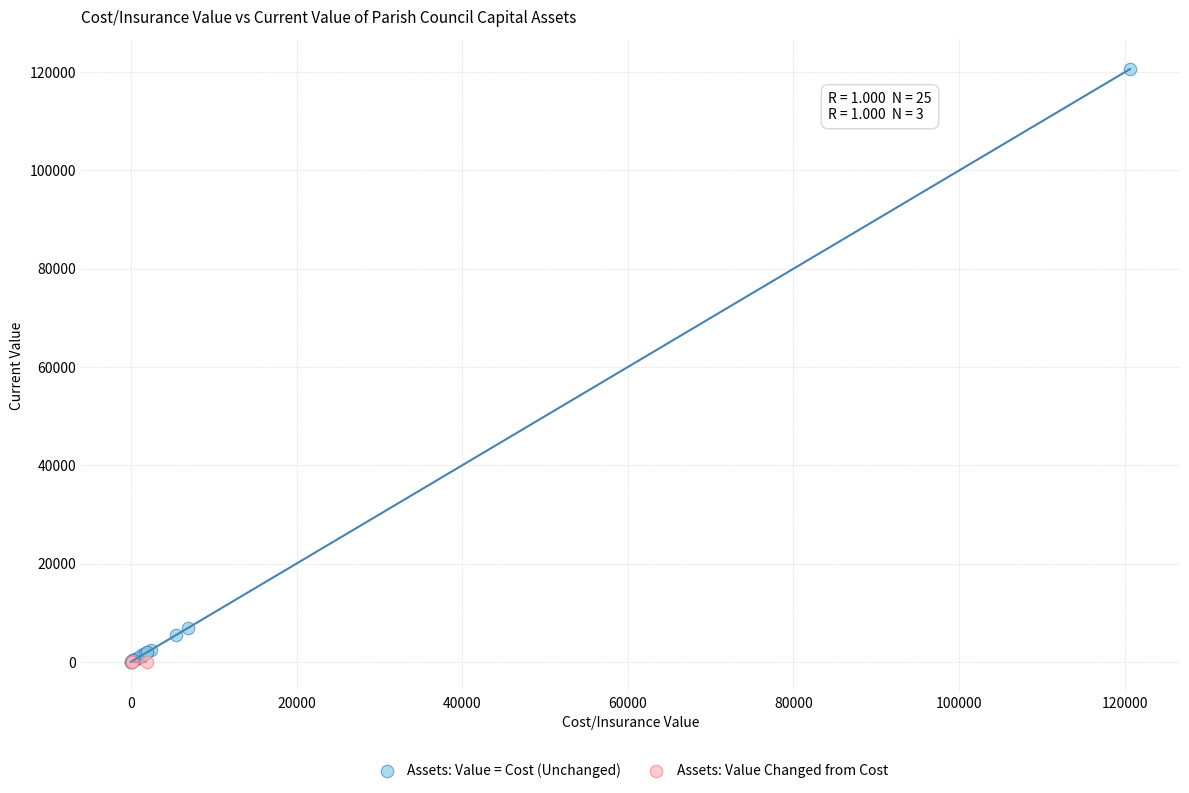

Which series contains the highest Y value?

Assets: Value = Cost (Unchanged)